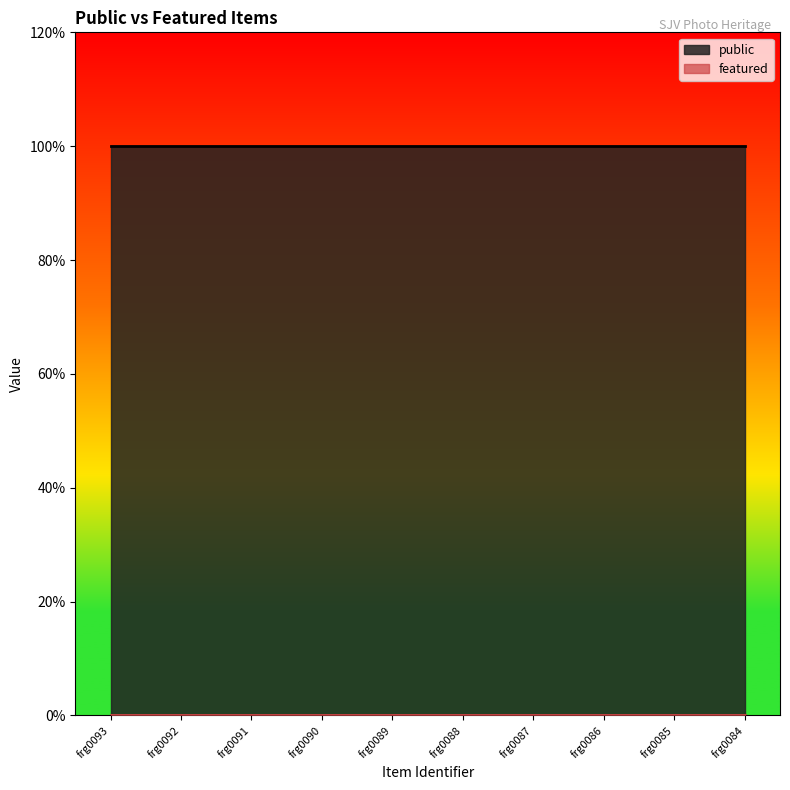

Does the chart have visible grid lines?

No